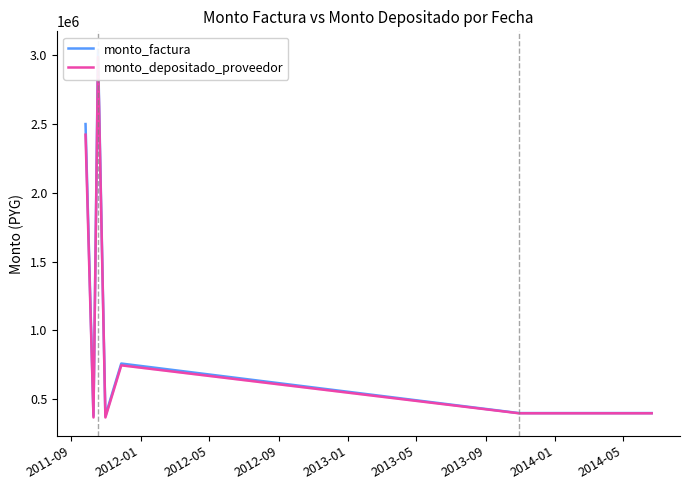

In monto_depositado_proveedor, how many points are higher than both neighbors (excluding endpoints)?

2